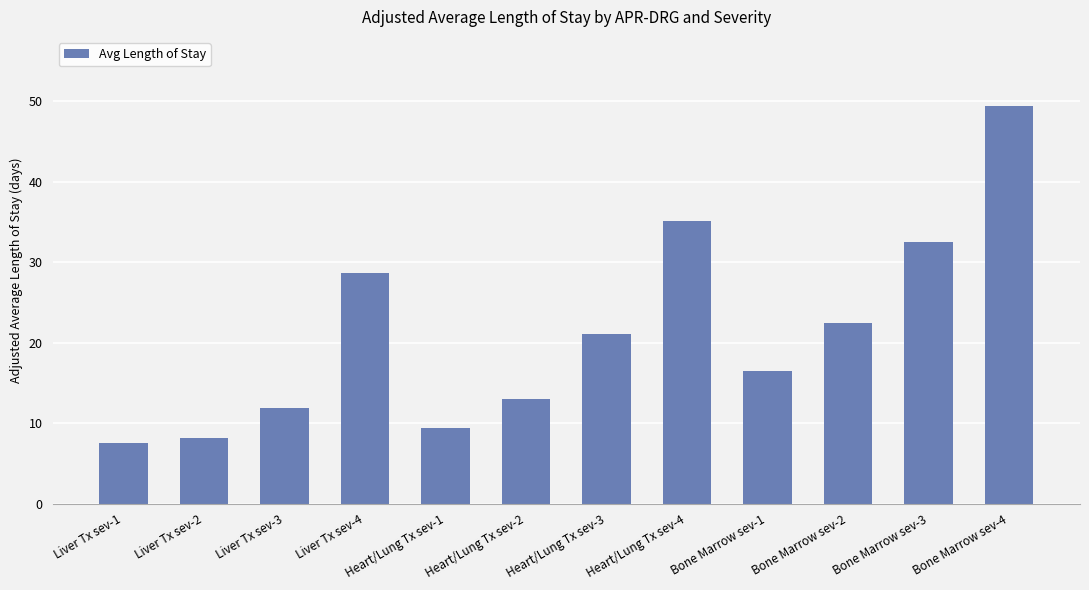

What is the maximum value shown in the chart?

49.4